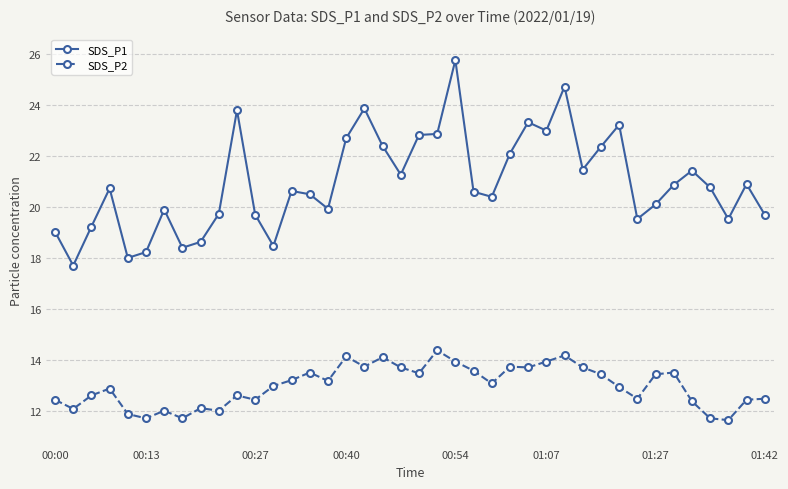

Which series has the largest range (max minus min)?

SDS_P1